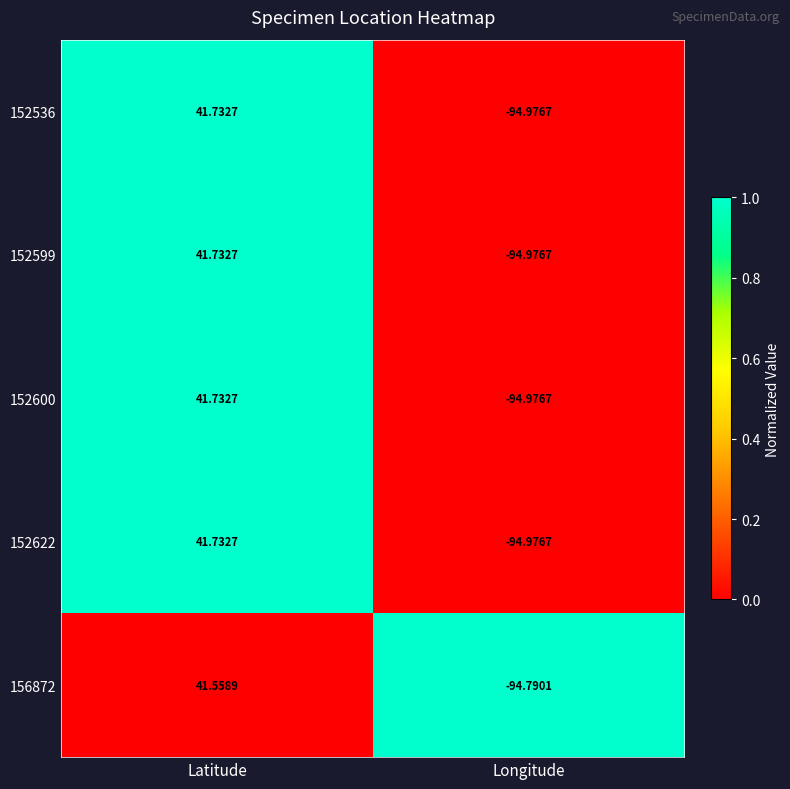

List the labels in order of 156872 value, largest first.

Latitude, Longitude